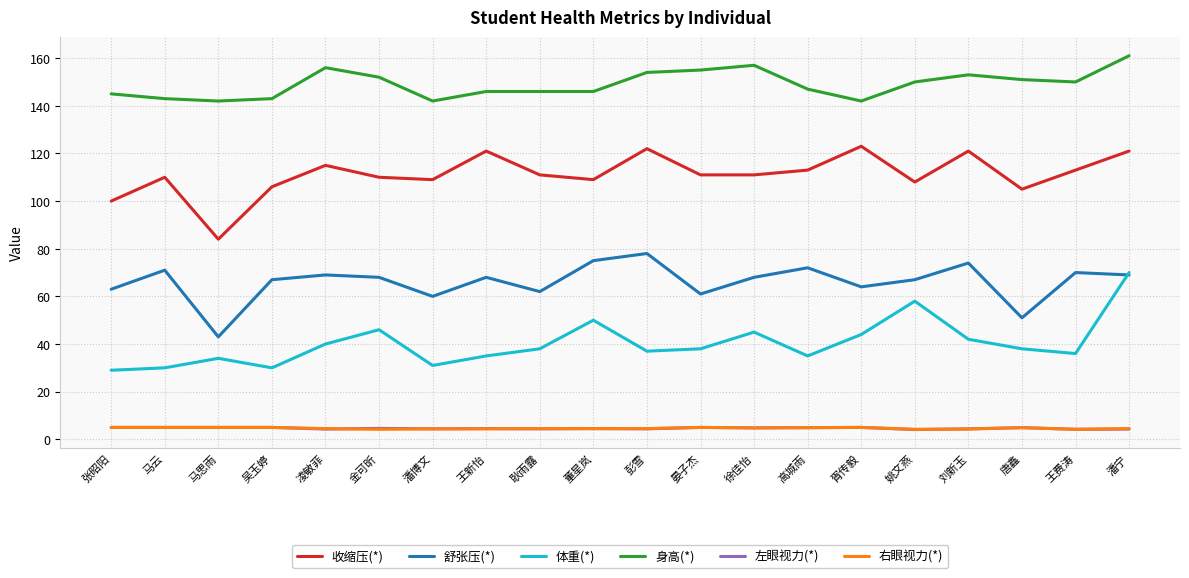

At which category does 收缩压(*) reach its first local valley?

马思雨